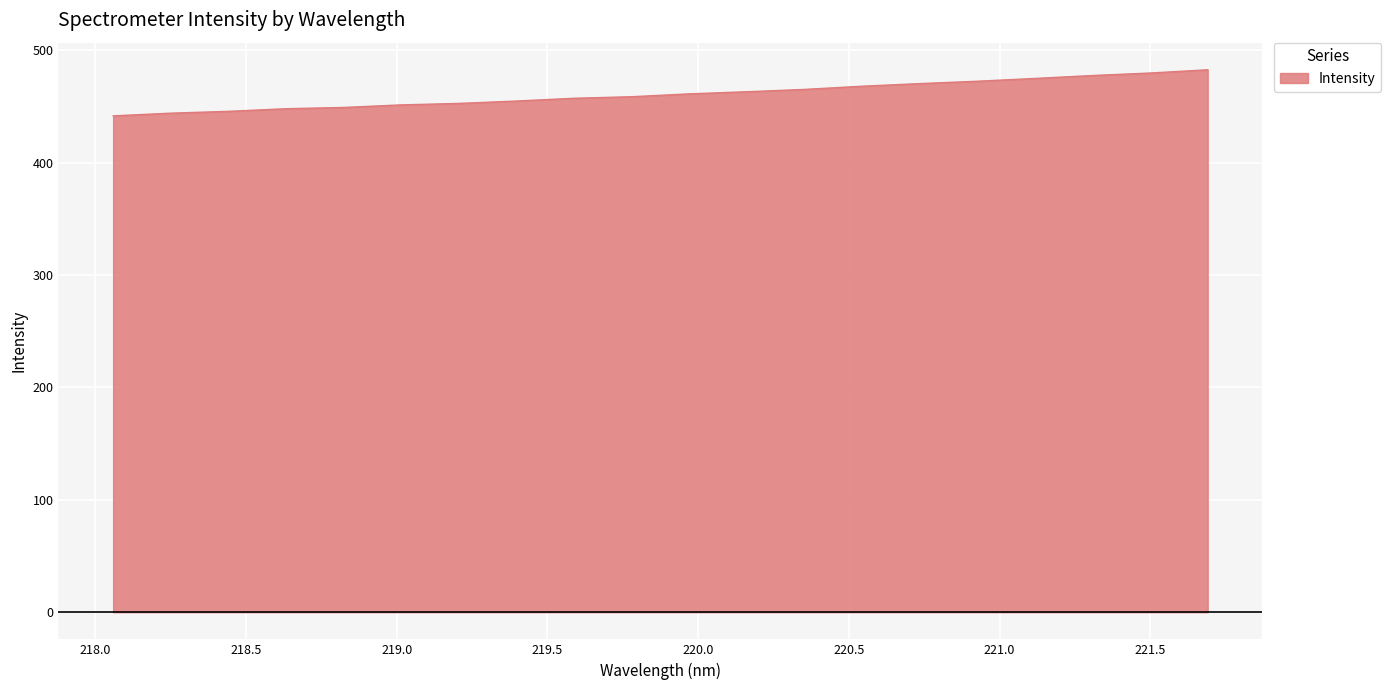

What is the difference between the maximum and minimum values?

41.0